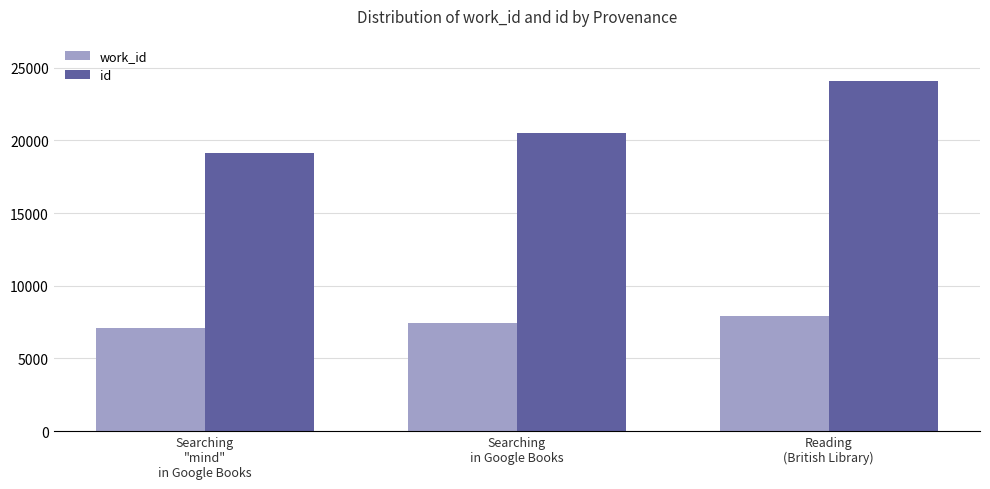

Where is work_id nearest to the value 7510?

Searching
in Google Books